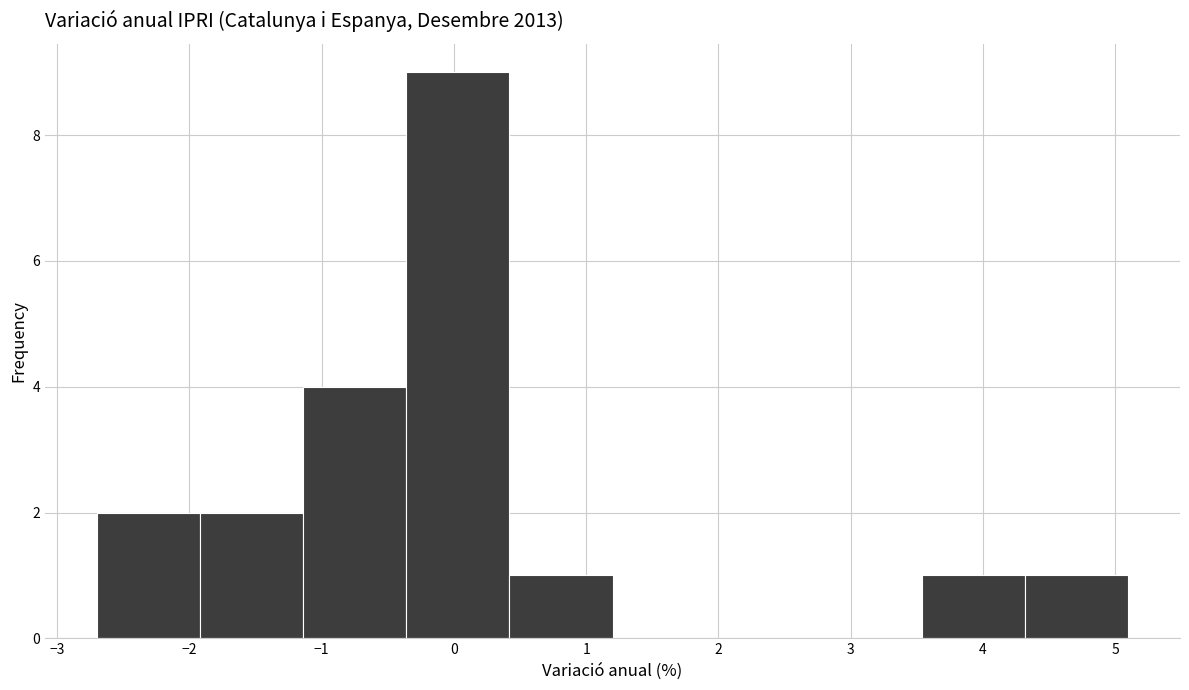

What is the height of the bar covering 0.42 to 1.20 on the x-axis? Neither the bar edges nor the heights are printed on the chart, so give them approximately, as read against the axes.

1